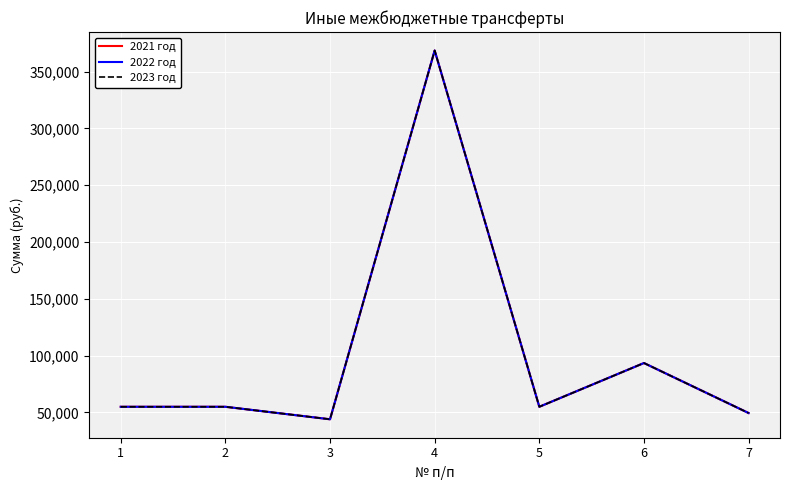

True or false: 2022 год has more than 1 interior local peaks.

True